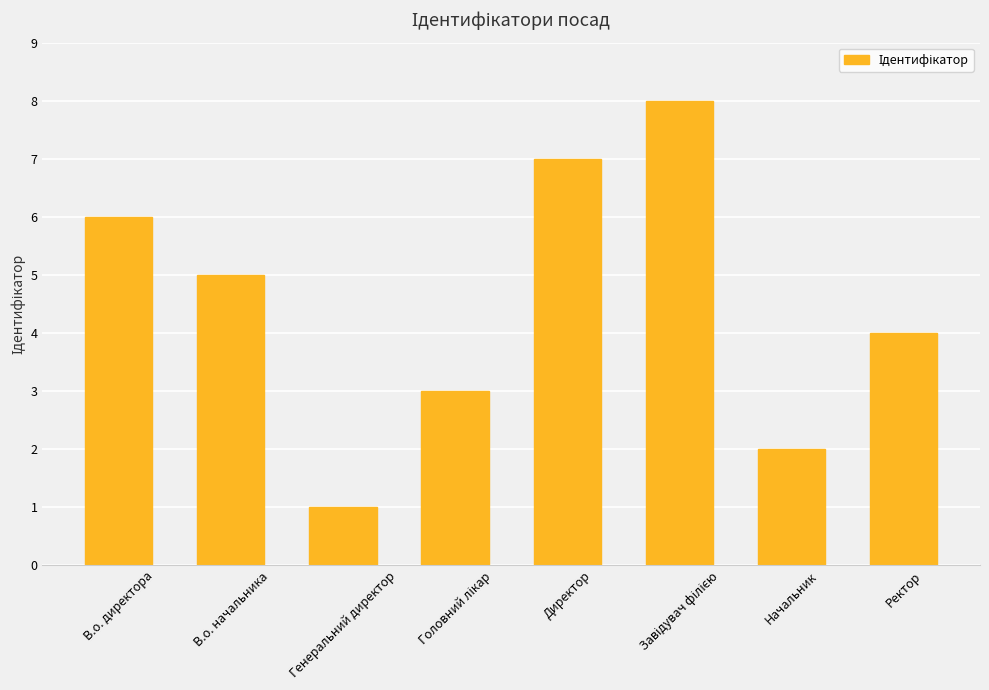

Which has a higher value, Генеральний директор or В.о. начальника?

В.о. начальника